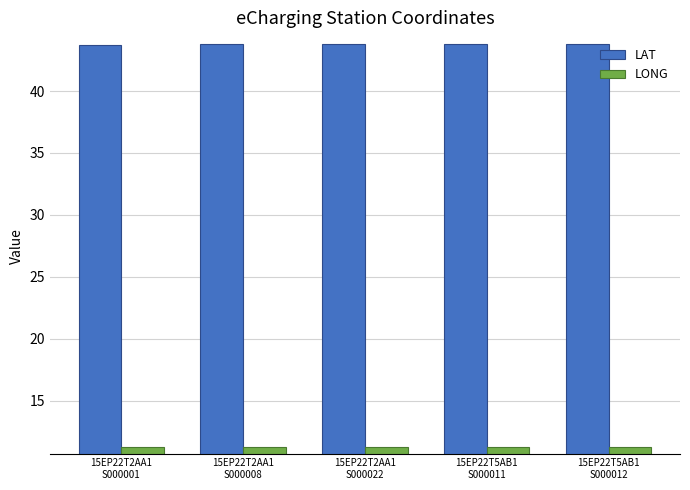

What is the average value of the LONG series?

11.3